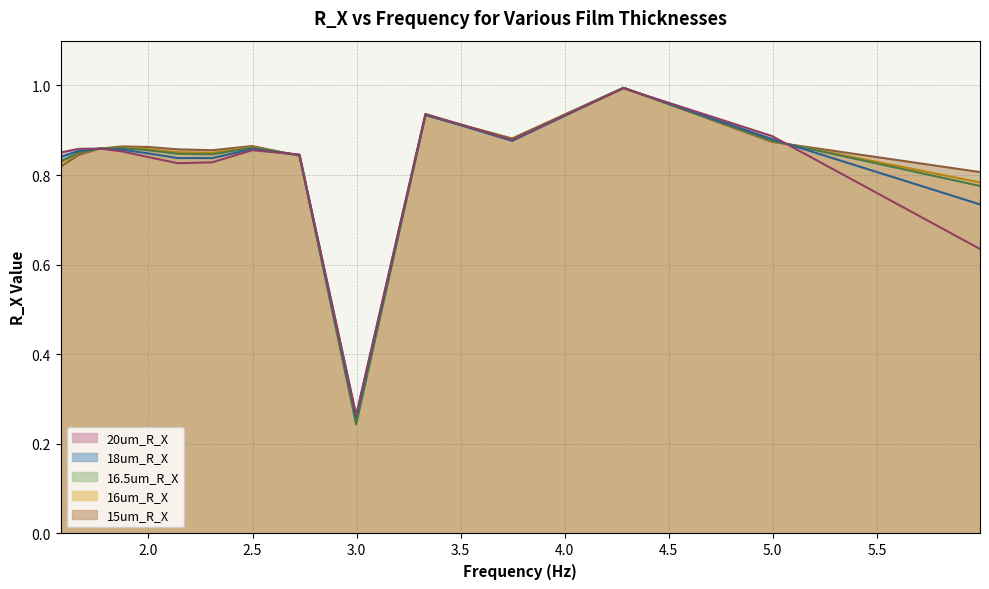

What is the value of the 16.5um_R_X point at the 14th from the left?

0.8